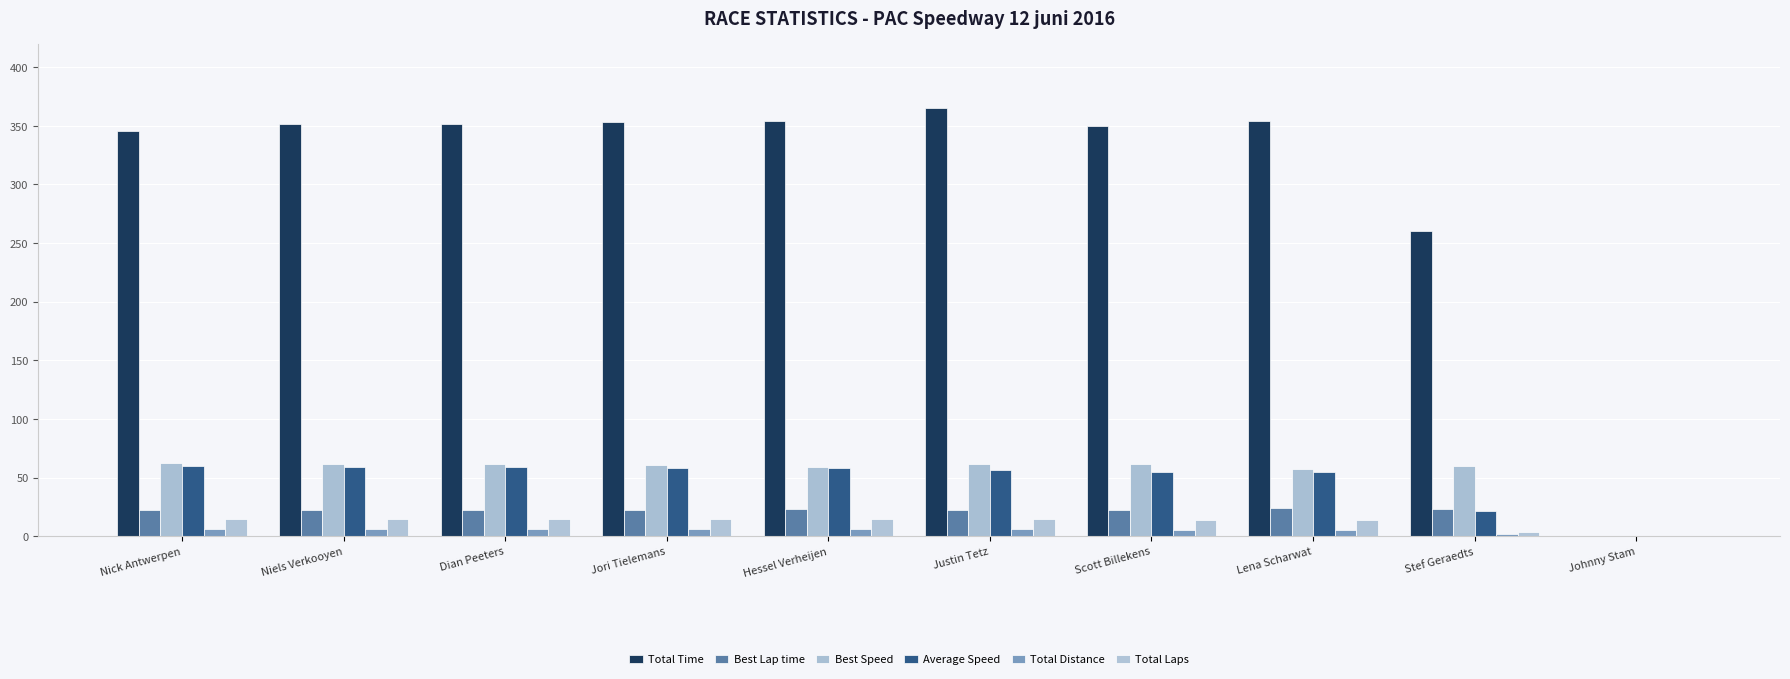

How many distinct data groups are displayed?

6